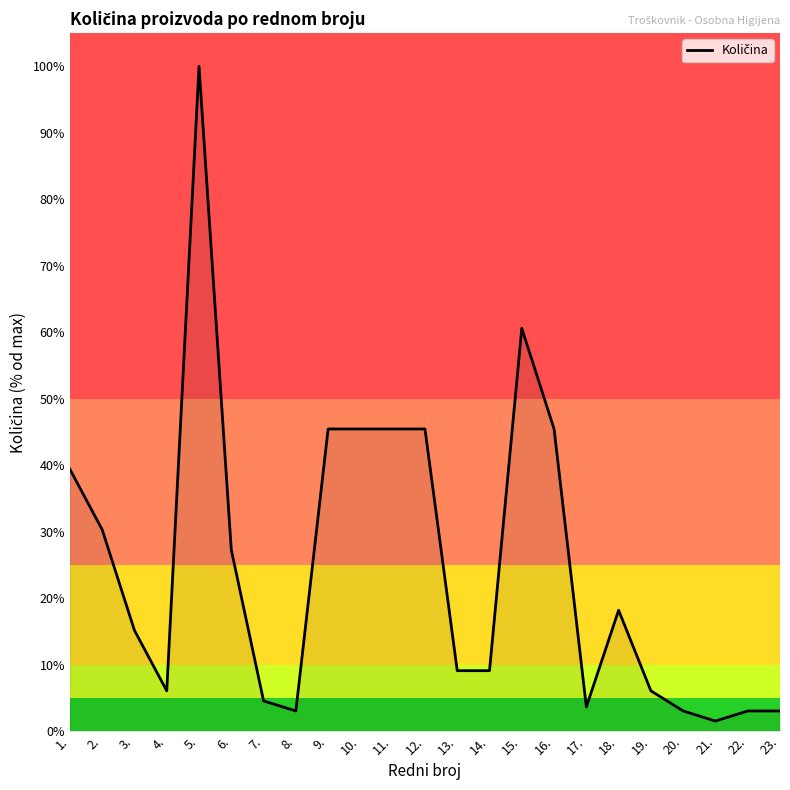

What is the difference between the values at 11. and 23.?

42.4